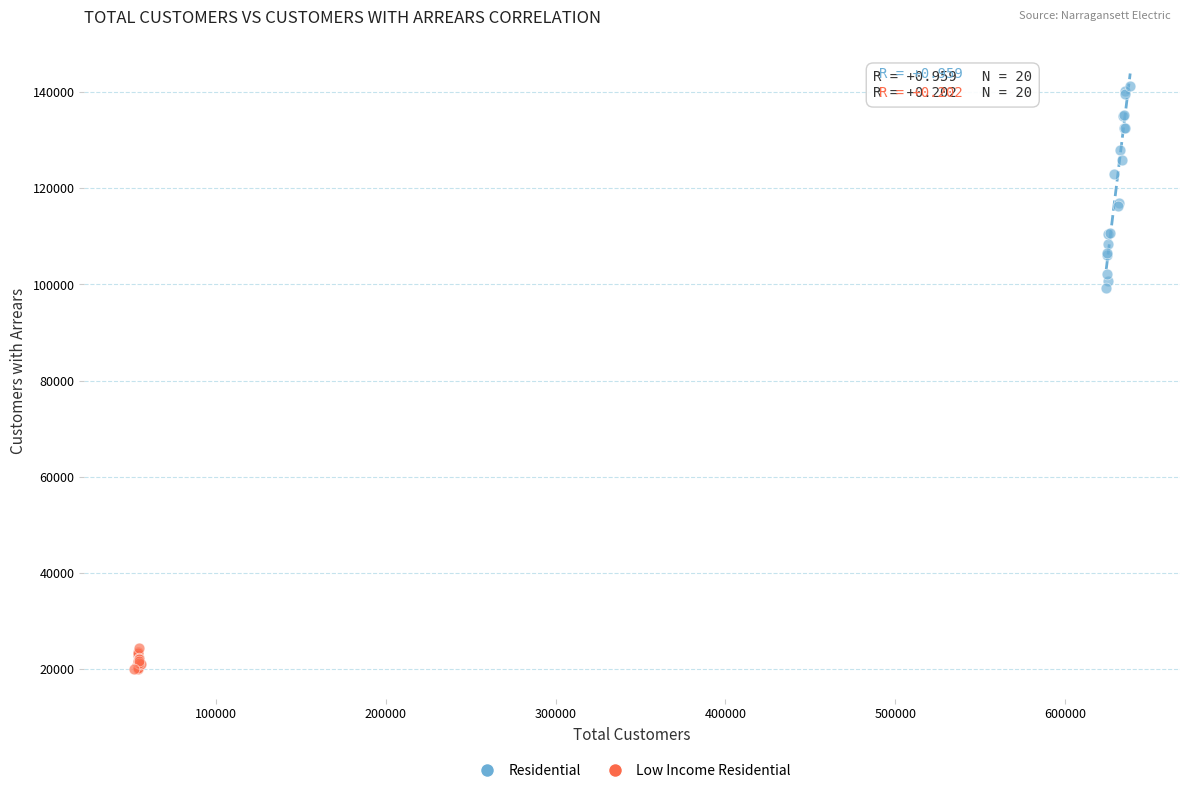

Which series contains the highest Y value?

Residential